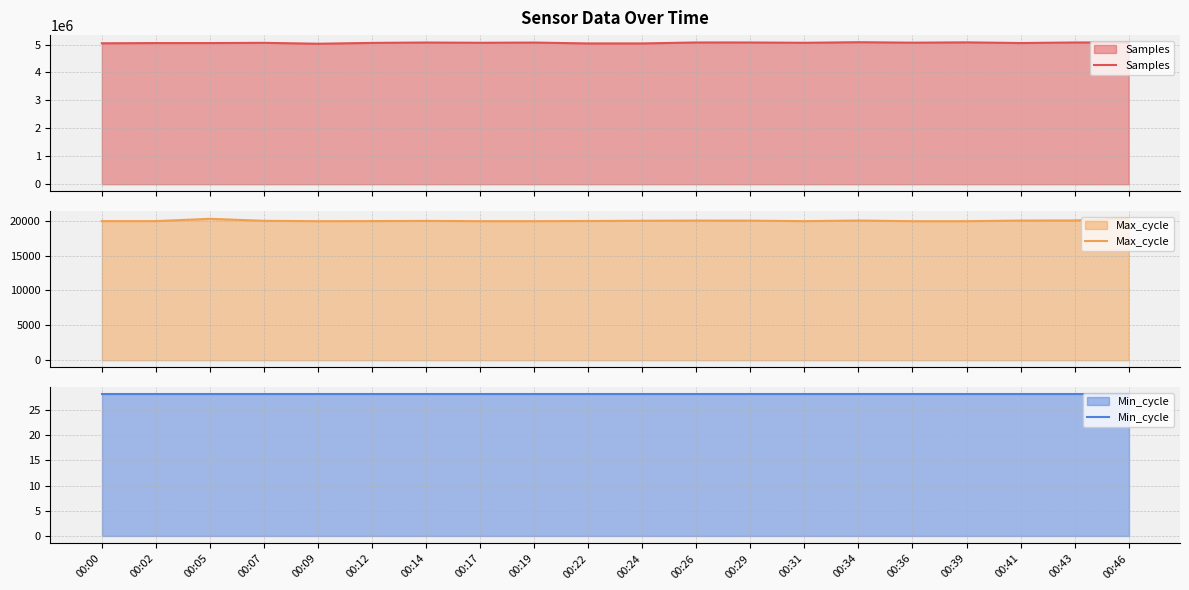

At which category is the sum across all series the highest?

00:34